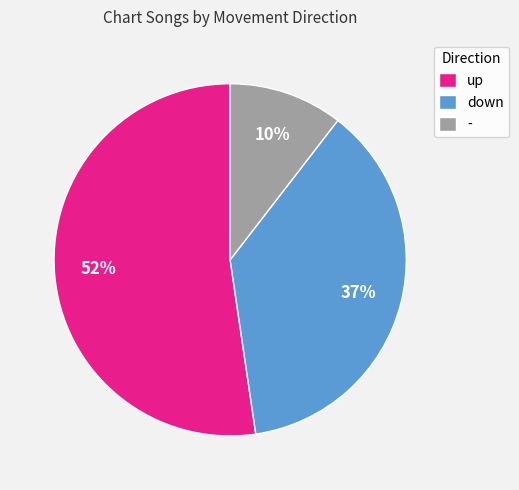

How many slices are in this pie chart?

3